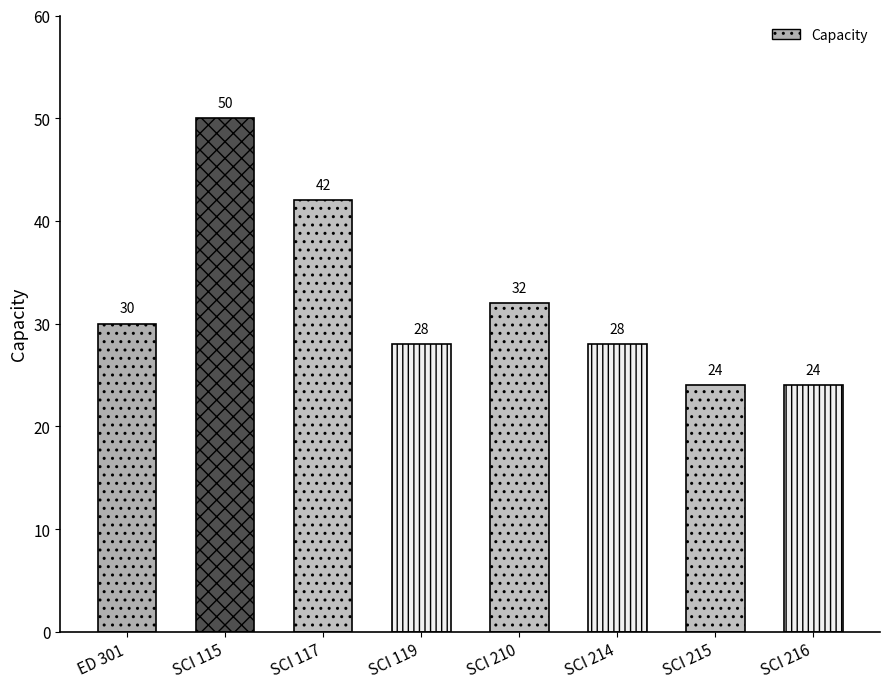

At which label does the data first exceed 30?

SCI 115